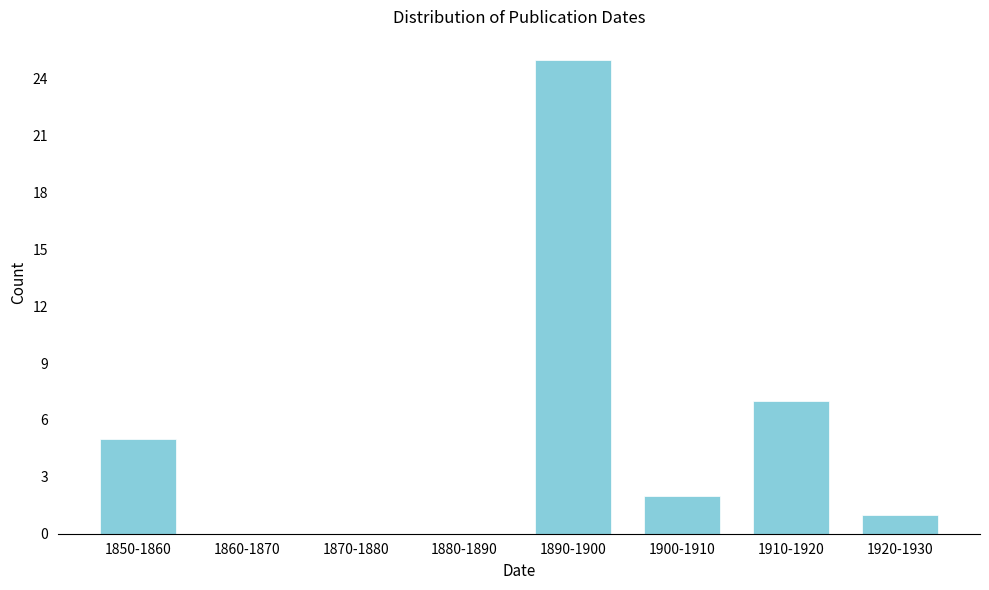

Reading left to right, list all the values displayed in this chart.

1850-1860=5	1860-1870=0	1870-1880=0	1880-1890=0	1890-1900=25	1900-1910=2	1910-1920=7	1920-1930=1